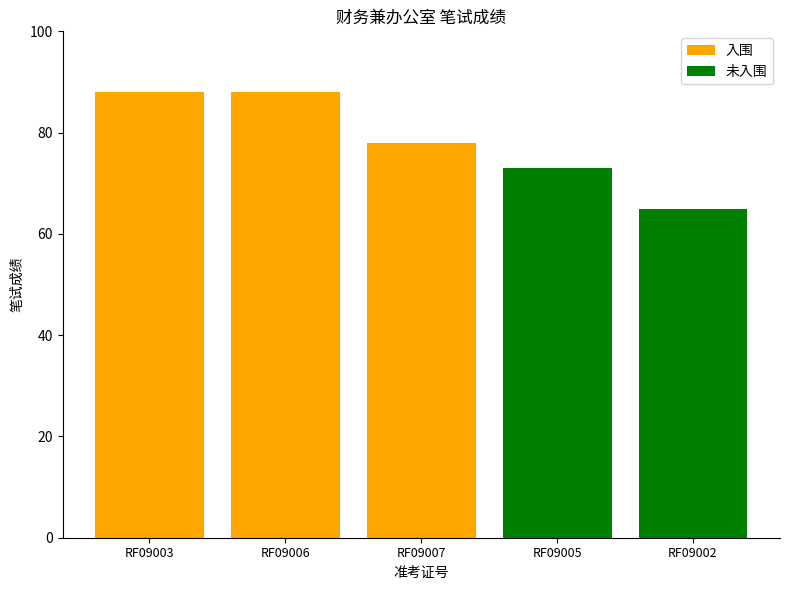

At which label does the data first exceed 78?

RF09003